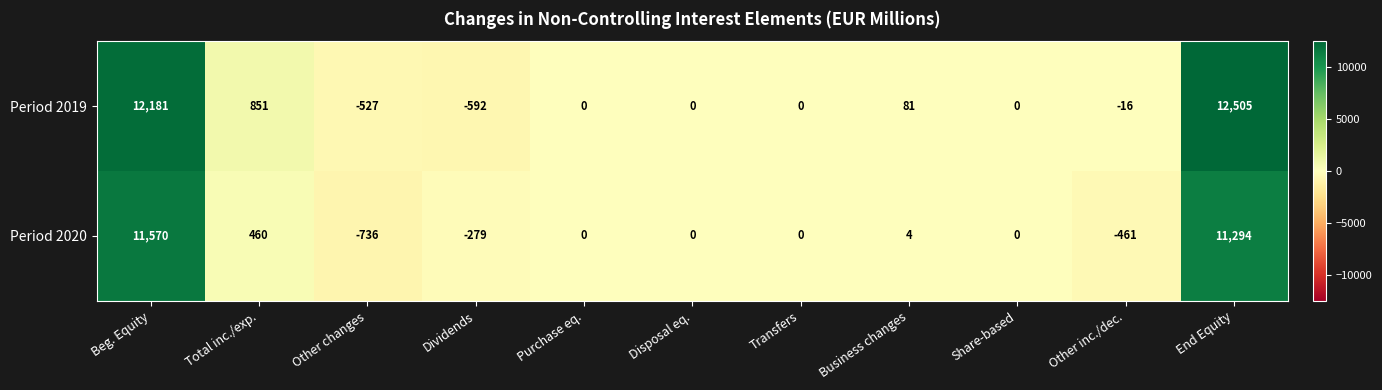

At which label is Period 2019 closest to 5956?

Total inc./exp.